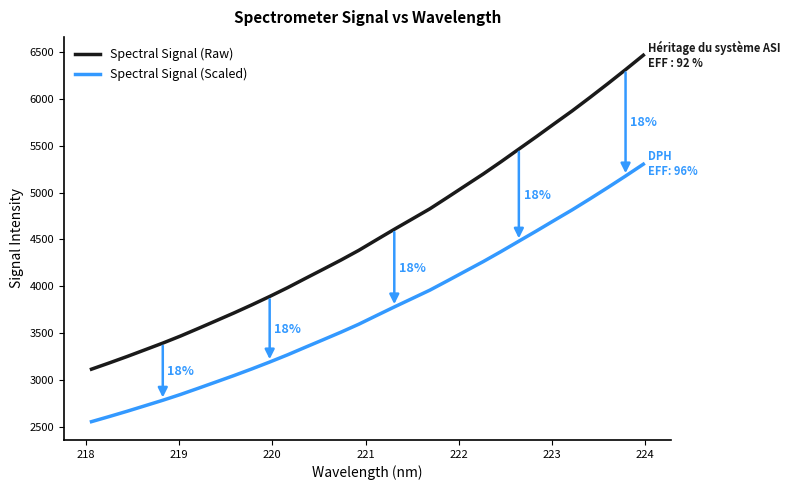

Rank the series by their maximum value, from highest to lowest.

Spectral Signal (Raw), Spectral Signal (Scaled)